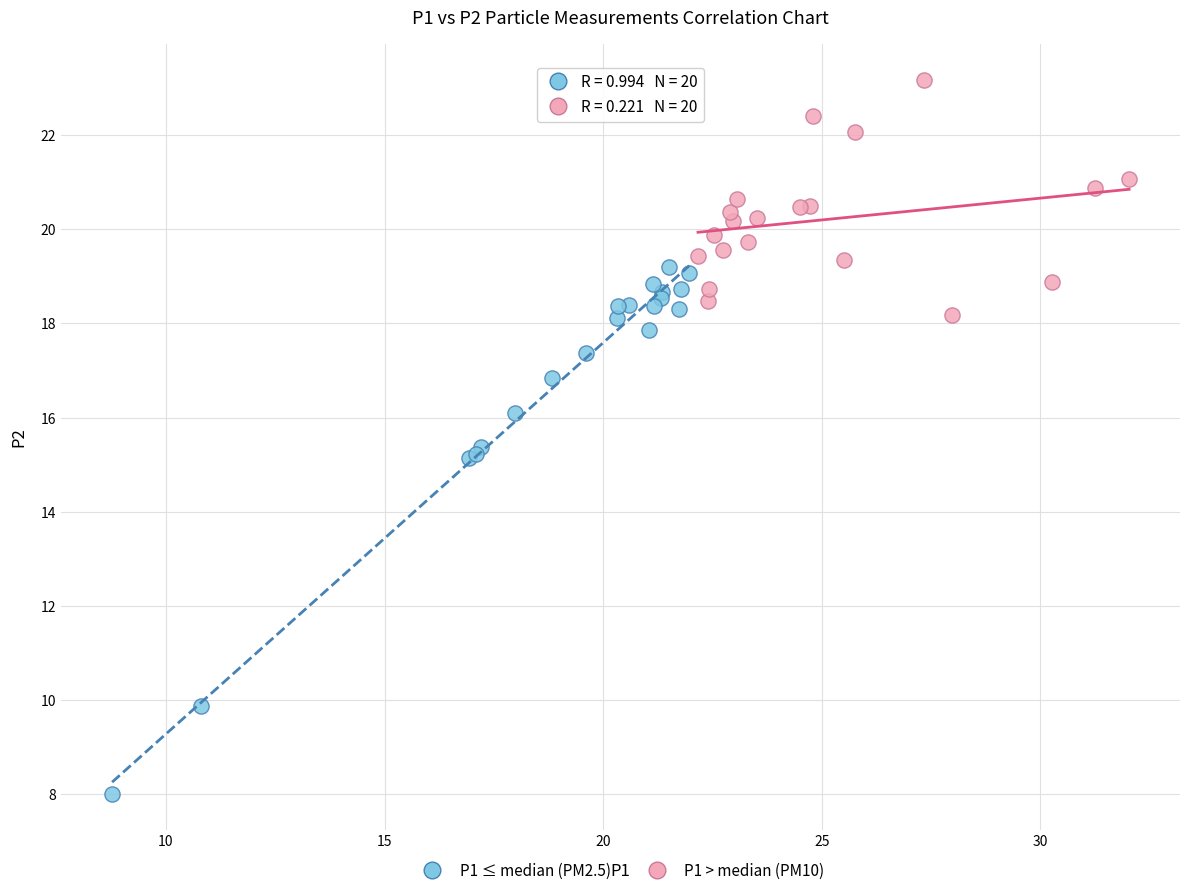

Which series has the largest Y range (max minus min)?

P1 ≤ median (PM2.5)